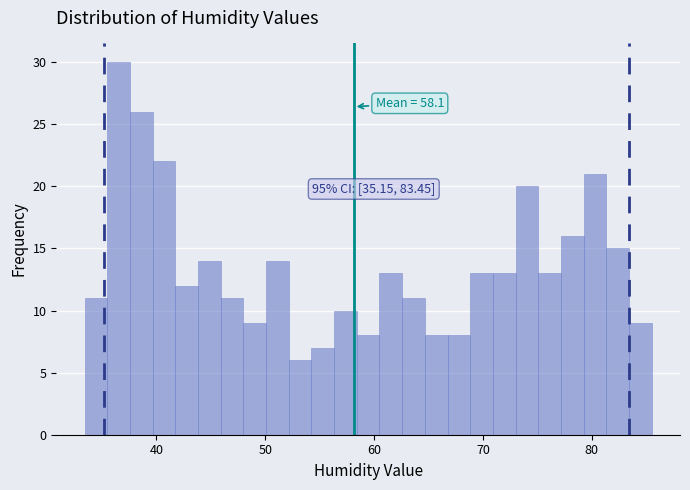

Around what value on the x-axis is the tallest bar? Give the approximate position of its centre, as read against the axis.

37